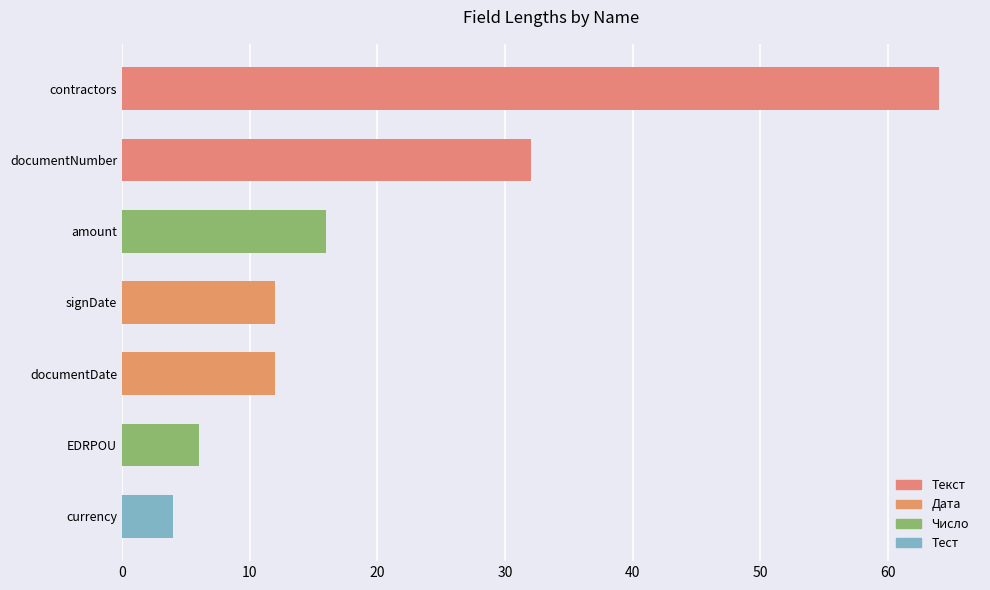

What is the difference between the second highest and second lowest values?

26